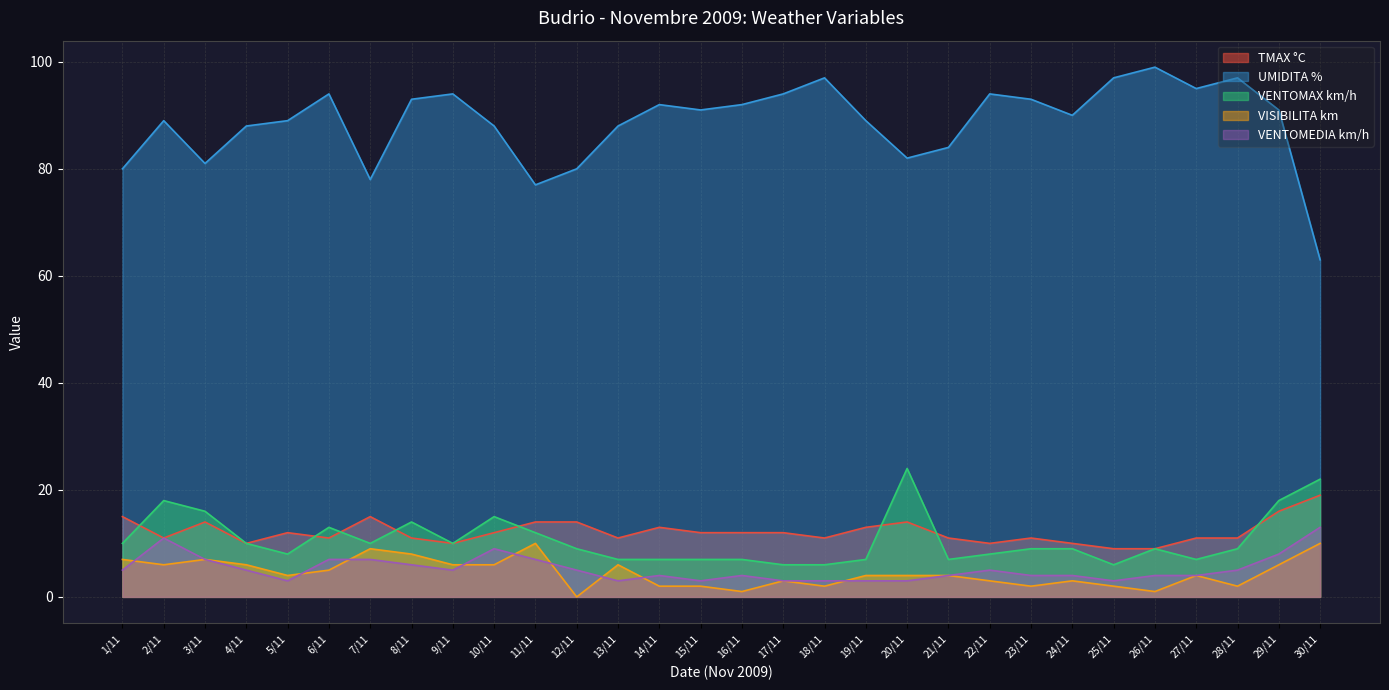

Reading left to right, transcribe all the data shown in this chart.

TMAX °C: 1/11=15	2/11=11	3/11=14	4/11=10	5/11=12	6/11=11	7/11=15	8/11=11	9/11=10	10/11=12	11/11=14	12/11=14	13/11=11	14/11=13	15/11=12	16/11=12	17/11=12	18/11=11	19/11=13	20/11=14	21/11=11	22/11=10	23/11=11	24/11=10	25/11=9	26/11=9	27/11=11	28/11=11	29/11=16	30/11=19
UMIDITA %: 1/11=80	2/11=89	3/11=81	4/11=88	5/11=89	6/11=94	7/11=78	8/11=93	9/11=94	10/11=88	11/11=77	12/11=80	13/11=88	14/11=92	15/11=91	16/11=92	17/11=94	18/11=97	19/11=89	20/11=82	21/11=84	22/11=94	23/11=93	24/11=90	25/11=97	26/11=99	27/11=95	28/11=97	29/11=91	30/11=63
VENTOMAX km/h: 1/11=10	2/11=18	3/11=16	4/11=10	5/11=8	6/11=13	7/11=10	8/11=14	9/11=10	10/11=15	11/11=12	12/11=9	13/11=7	14/11=7	15/11=7	16/11=7	17/11=6	18/11=6	19/11=7	20/11=24	21/11=7	22/11=8	23/11=9	24/11=9	25/11=6	26/11=9	27/11=7	28/11=9	29/11=18	30/11=22
VISIBILITA km: 1/11=7	2/11=6	3/11=7	4/11=6	5/11=4	6/11=5	7/11=9	8/11=8	9/11=6	10/11=6	11/11=10	12/11=0	13/11=6	14/11=2	15/11=2	16/11=1	17/11=3	18/11=2	19/11=4	20/11=4	21/11=4	22/11=3	23/11=2	24/11=3	25/11=2	26/11=1	27/11=4	28/11=2	29/11=6	30/11=10
VENTOMEDIA km/h: 1/11=5	2/11=11	3/11=7	4/11=5	5/11=3	6/11=7	7/11=7	8/11=6	9/11=5	10/11=9	11/11=7	12/11=5	13/11=3	14/11=4	15/11=3	16/11=4	17/11=3	18/11=3	19/11=3	20/11=3	21/11=4	22/11=5	23/11=4	24/11=4	25/11=3	26/11=4	27/11=4	28/11=5	29/11=8	30/11=13